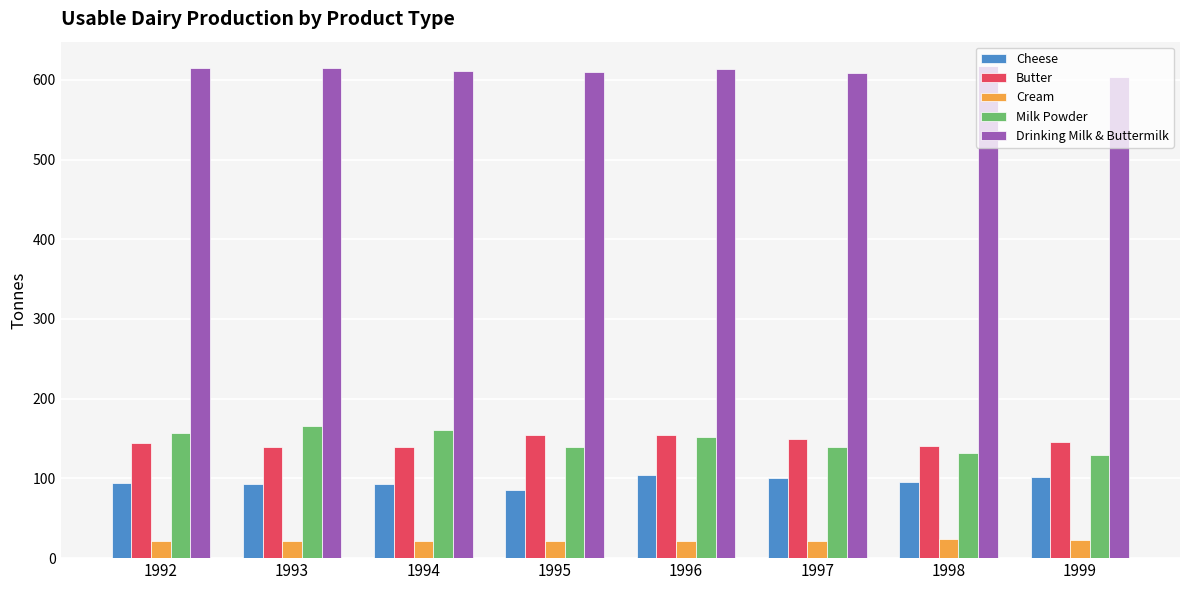

Are the bars grouped side by side (vs. stacked)?

Yes